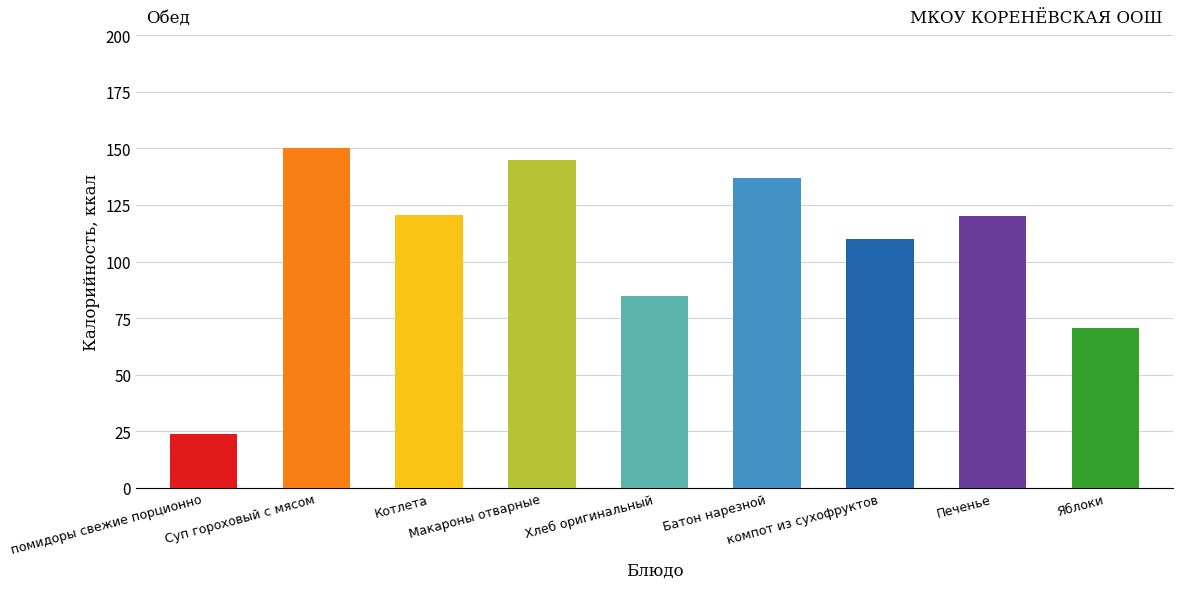

List the labels in order of value, smallest first.

помидоры свежие порционно, Яблоки, Хлеб оригинальный, компот из сухофруктов, Печенье, Котлета, Батон нарезной, Макароны отварные, Суп гороховый с мясом